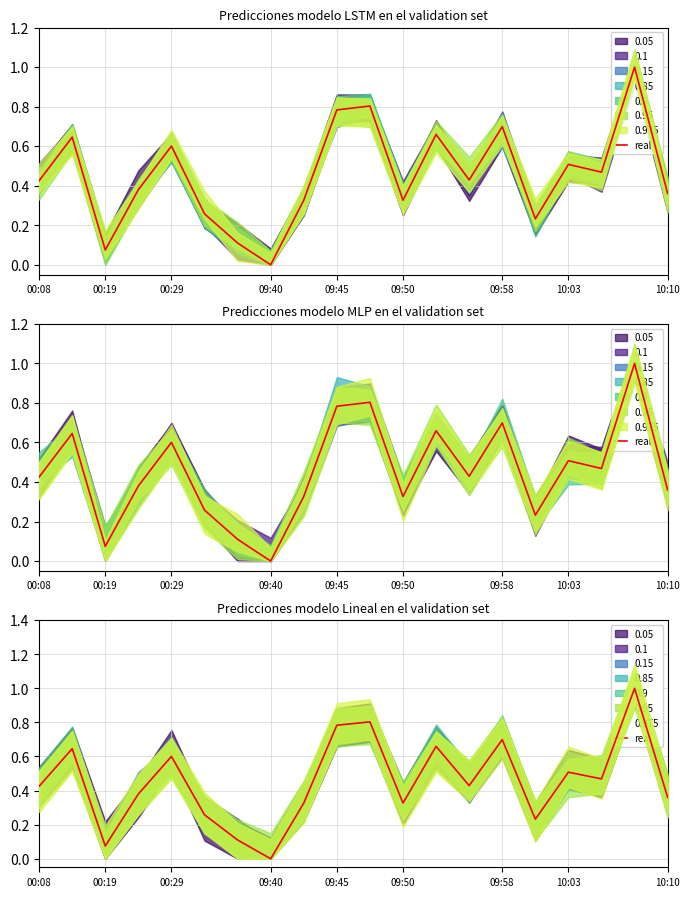

What is the change in value from 11 to 15?

-0.1